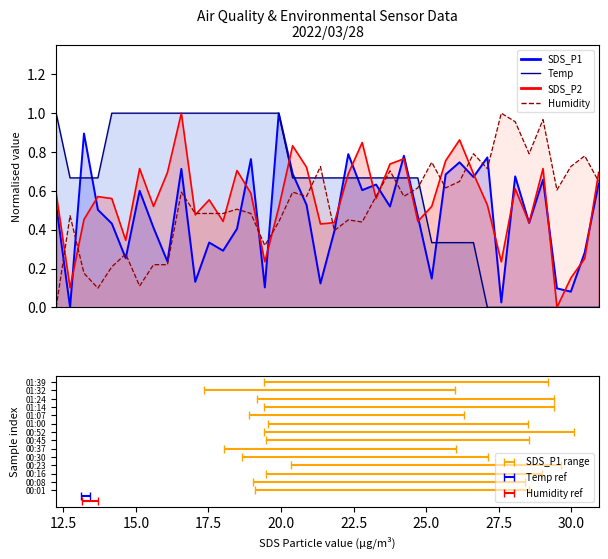

Reading right to left, transcribe all the data shown in this chart.

SDS_P1: 01:39=0.6	01:37=0.3	01:34=0.1	01:32=0.1	01:29=0.7	01:27=0.4	01:24=0.7	01:22=0.0	01:19=0.8	01:14=0.7	01:12=0.7	01:09=0.7	01:07=0.1	01:04=0.5	01:02=0.8	01:00=0.5	00:57=0.6	00:55=0.6	00:52=0.8	00:50=0.4	00:47=0.1	00:45=0.5	00:42=0.7	00:40=1.0	00:37=0.1	00:35=0.8	00:33=0.4	00:30=0.3	00:28=0.3	00:25=0.1	00:23=0.7	00:20=0.2	00:18=0.4	00:16=0.6	00:13=0.3	00:11=0.4	00:08=0.5	00:06=0.9	00:03=0.0	00:01=0.5
SDS_P2: 01:39=0.7	01:37=0.3	01:34=0.2	01:32=0.0	01:29=0.7	01:27=0.4	01:24=0.6	01:22=0.2	01:19=0.5	01:14=0.7	01:12=0.9	01:09=0.8	01:07=0.5	01:04=0.4	01:02=0.8	01:00=0.7	00:57=0.6	00:55=0.8	00:52=0.7	00:50=0.4	00:47=0.4	00:45=0.7	00:42=0.8	00:40=0.5	00:37=0.2	00:35=0.6	00:33=0.7	00:30=0.4	00:28=0.6	00:25=0.5	00:23=1.0	00:20=0.7	00:18=0.5	00:16=0.7	00:13=0.3	00:11=0.6	00:08=0.6	00:06=0.5	00:03=0.1	00:01=0.6
Humidity: 01:39=0.6	01:37=0.8	01:34=0.7	01:32=0.6	01:29=1.0	01:27=0.8	01:24=1.0	01:22=1.0	01:19=0.7	01:14=0.8	01:12=0.6	01:09=0.6	01:07=0.7	01:04=0.6	01:02=0.6	01:00=0.7	00:57=0.6	00:55=0.4	00:52=0.5	00:50=0.4	00:47=0.7	00:45=0.6	00:42=0.6	00:40=0.4	00:37=0.3	00:35=0.5	00:33=0.5	00:30=0.5	00:28=0.5	00:25=0.5	00:23=0.6	00:20=0.2	00:18=0.2	00:16=0.1	00:13=0.3	00:11=0.2	00:08=0.1	00:06=0.2	00:03=0.5	00:01=0.0
Temp: 01:39=0.0	01:37=0.0	01:34=0.0	01:32=0.0	01:29=0.0	01:27=0.0	01:24=0.0	01:22=0.0	01:19=0.0	01:14=0.3	01:12=0.3	01:09=0.3	01:07=0.3	01:04=0.7	01:02=0.7	01:00=0.7	00:57=0.7	00:55=0.7	00:52=0.7	00:50=0.7	00:47=0.7	00:45=0.7	00:42=0.7	00:40=1.0	00:37=1.0	00:35=1.0	00:33=1.0	00:30=1.0	00:28=1.0	00:25=1.0	00:23=1.0	00:20=1.0	00:18=1.0	00:16=1.0	00:13=1.0	00:11=1.0	00:08=0.7	00:06=0.7	00:03=0.7	00:01=1.0